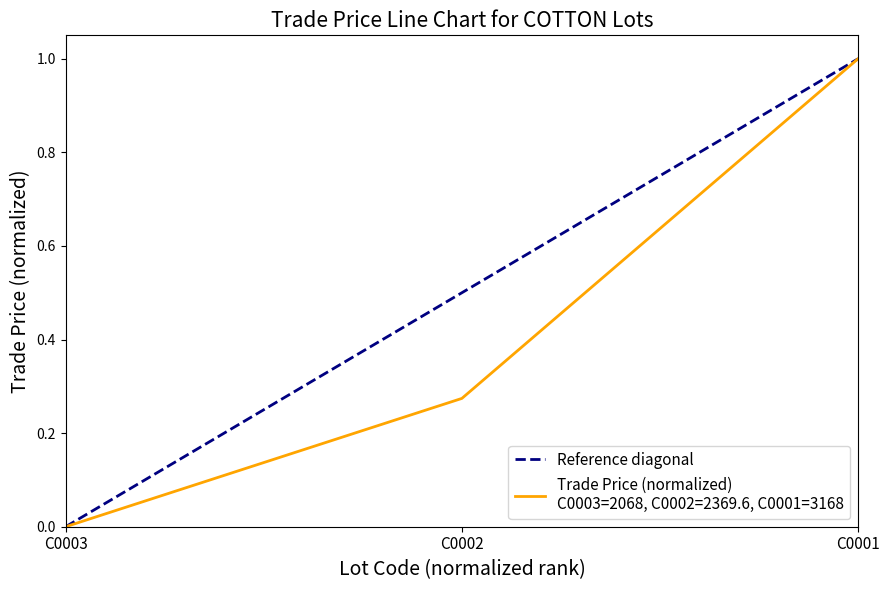

Is it true that the value at C0001 is 2?

False